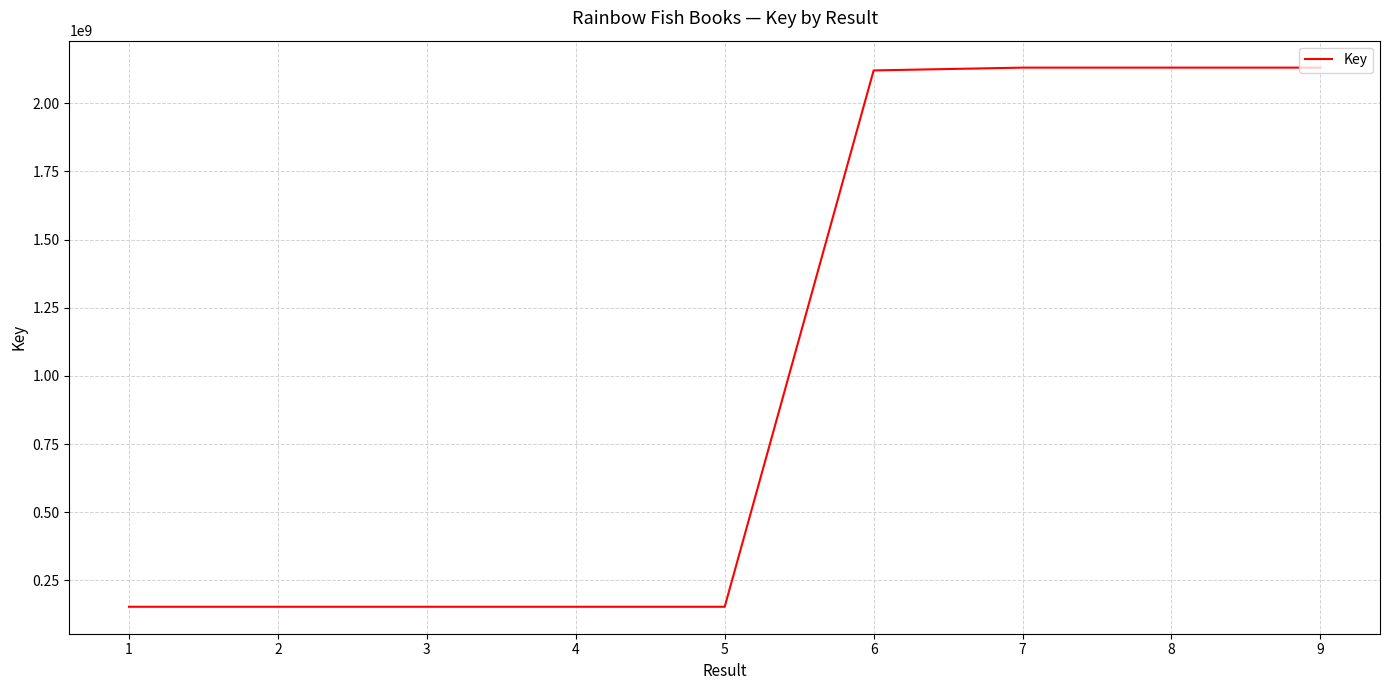

True or false: the data shows 153630986 at 1.

True